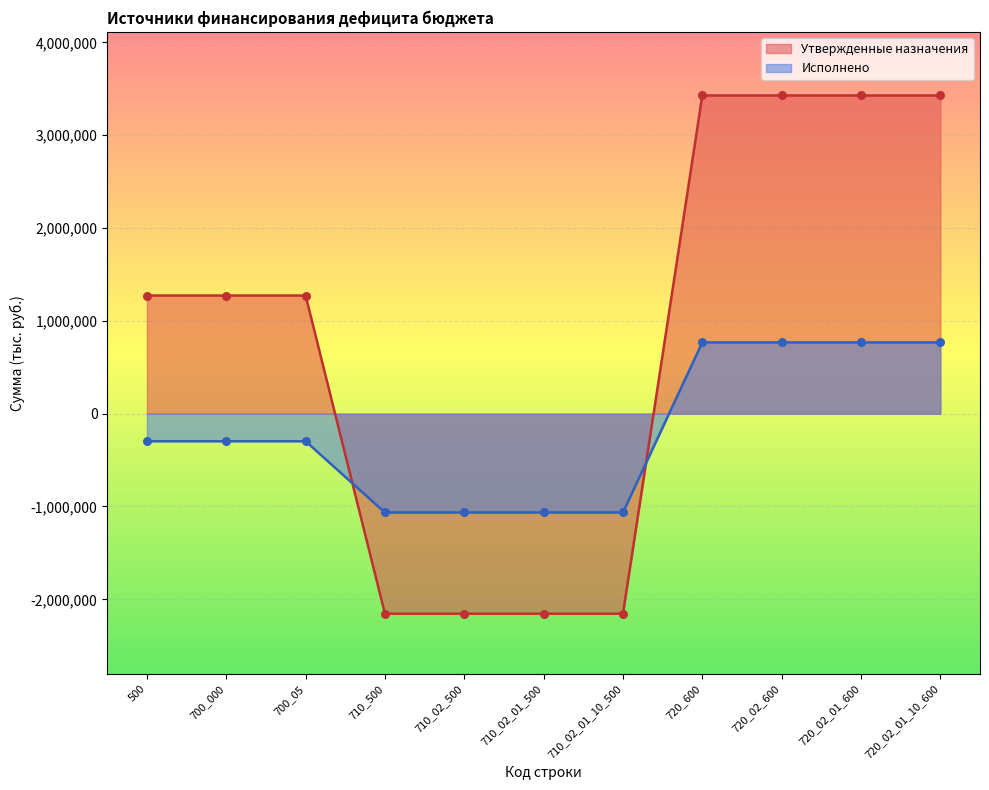

Is the value of Утвержденные назначения at 700_000 greater than the value of Исполнено at 710_02_500?

Yes